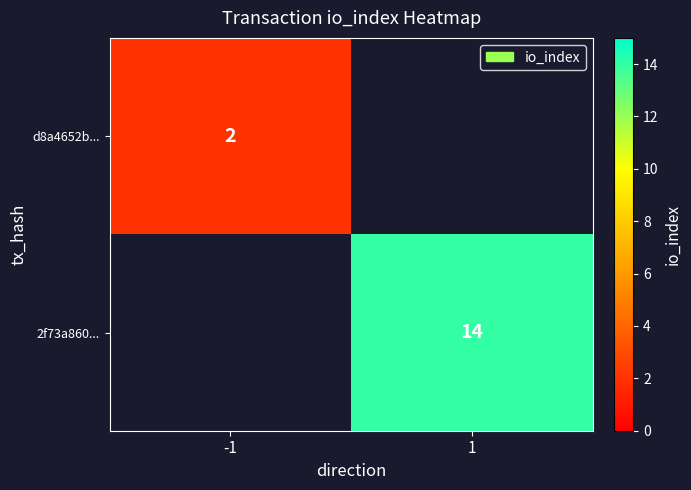

Is the value of 2f73a860... at 1 greater than the value of d8a4652b... at -1?

Yes